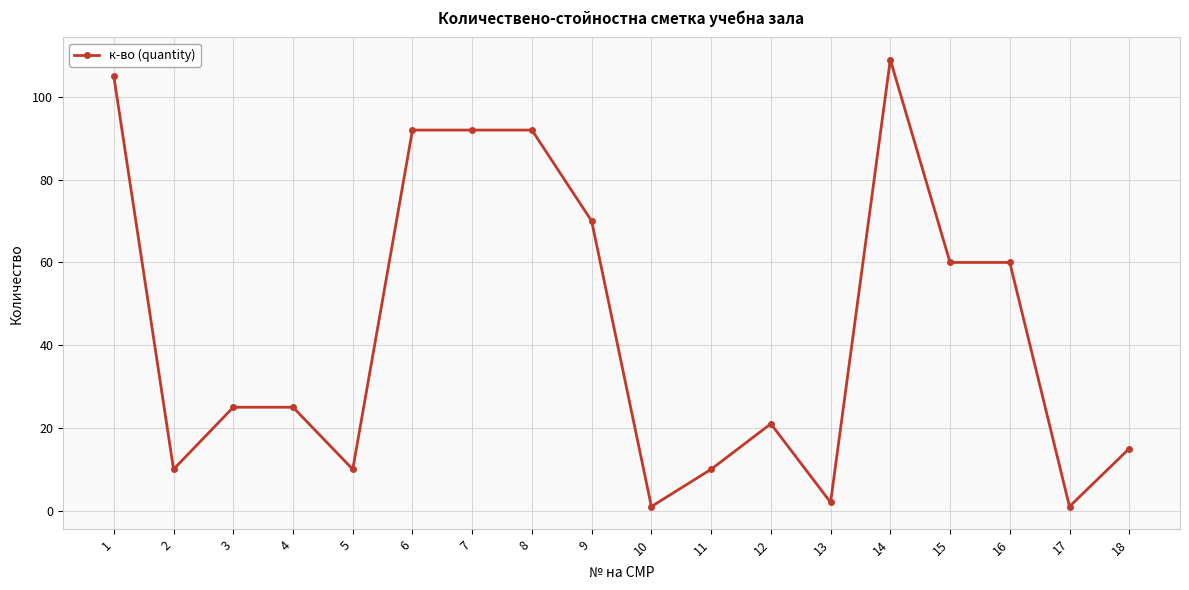

At which category does the data reach its first local valley?

2